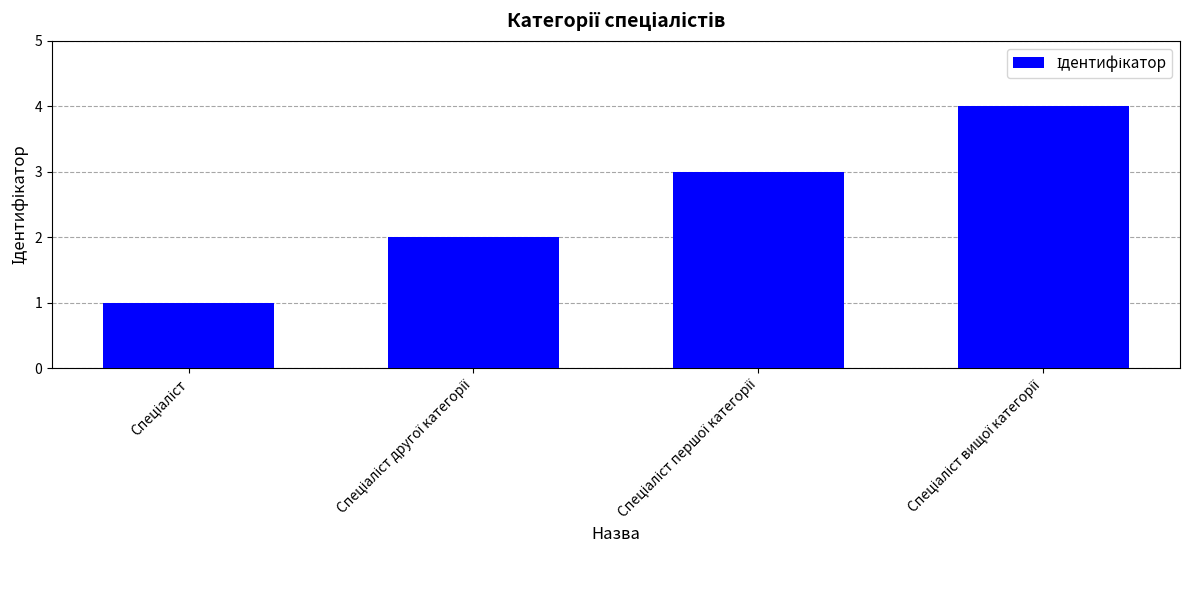

Does the chart contain stacked bars?

No